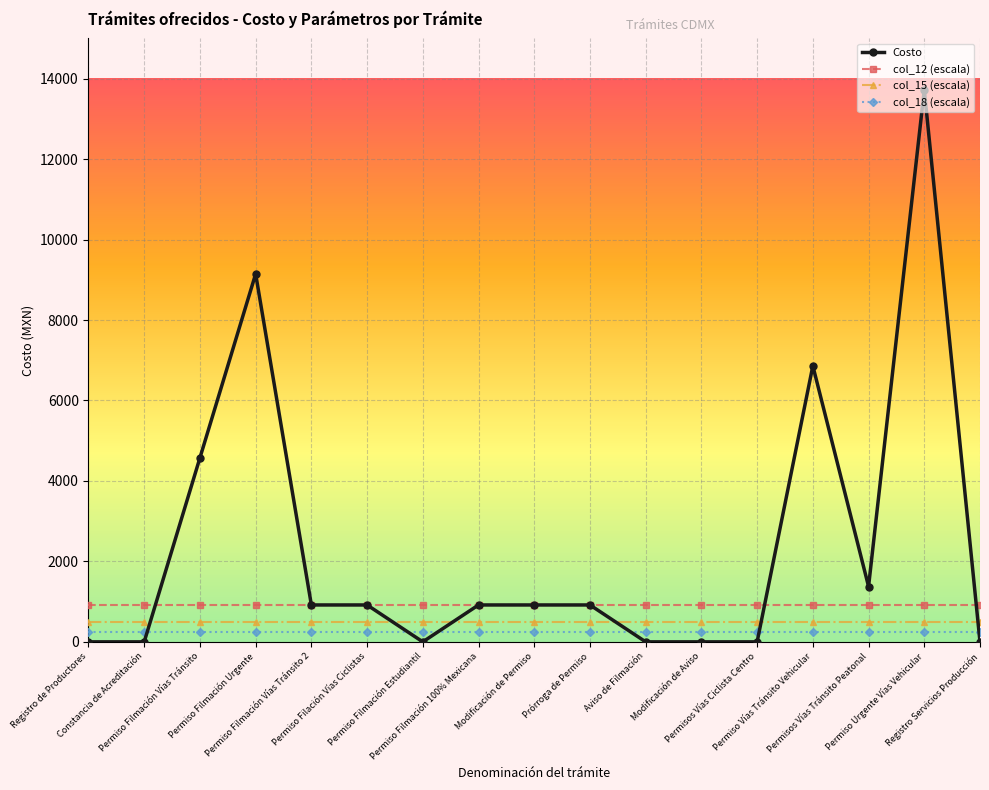

Which series ends up on top after the final intersection of Costo and col_18 (escala)?

col_18 (escala)